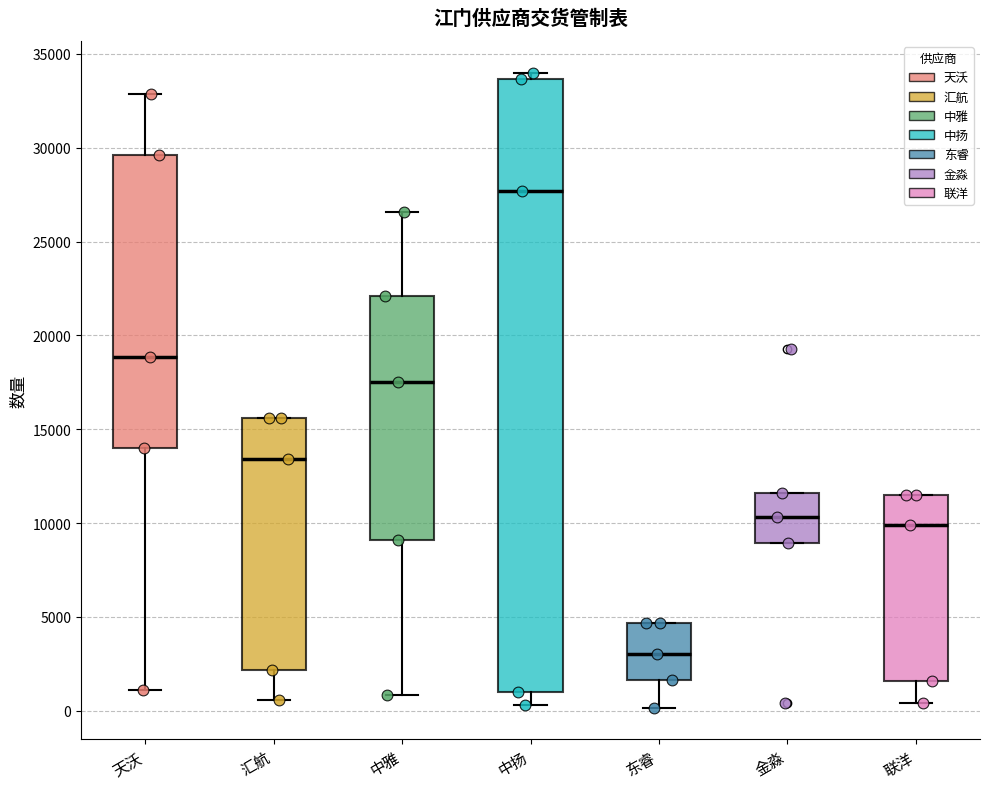

Which box has the highest median line?

中扬